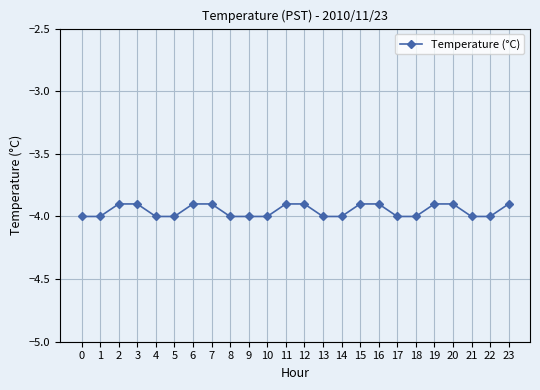

What is the minimum value shown in the chart?

-4.0